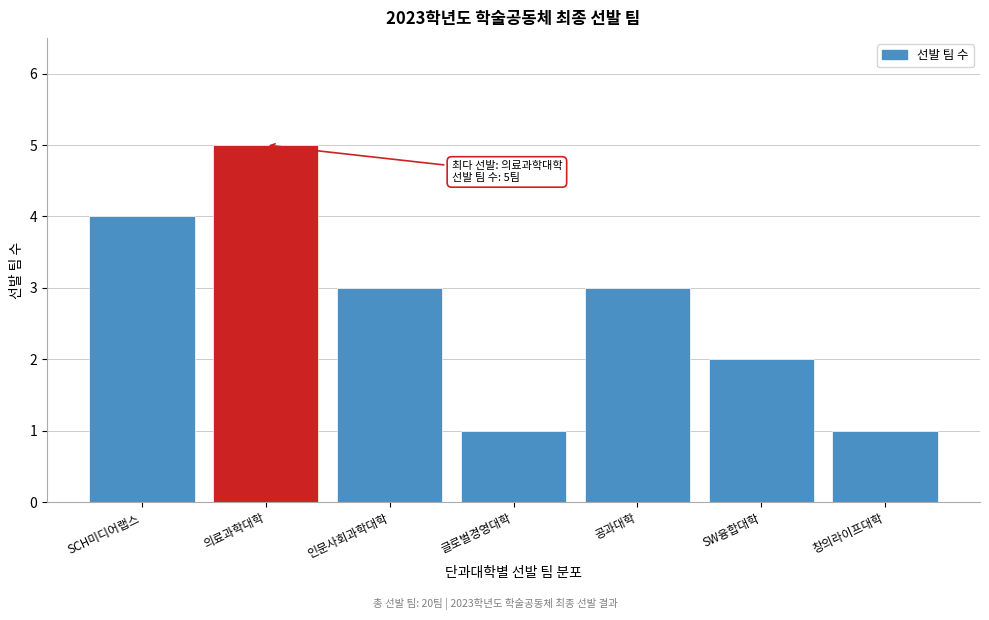

Reading left to right, transcribe all the data shown in this chart.

SCH미디어랩스=4	의료과학대학=5	인문사회과학대학=3	글로벌경영대학=1	공과대학=3	SW융합대학=2	창의라이프대학=1